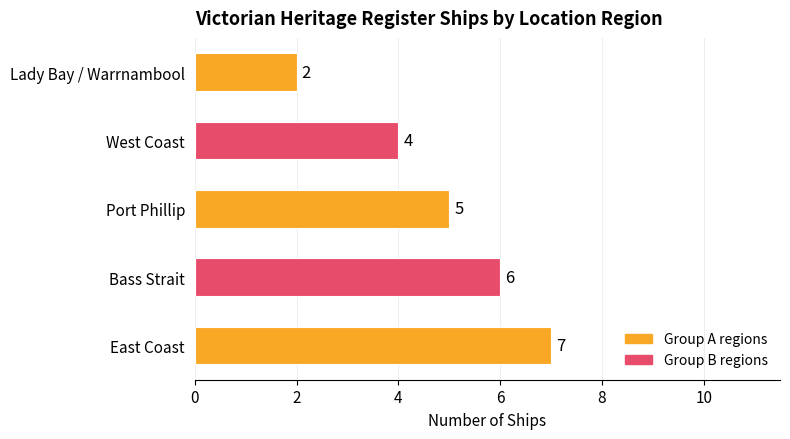

Is it true that the value at Lady Bay / Warrnambool is 1?

False